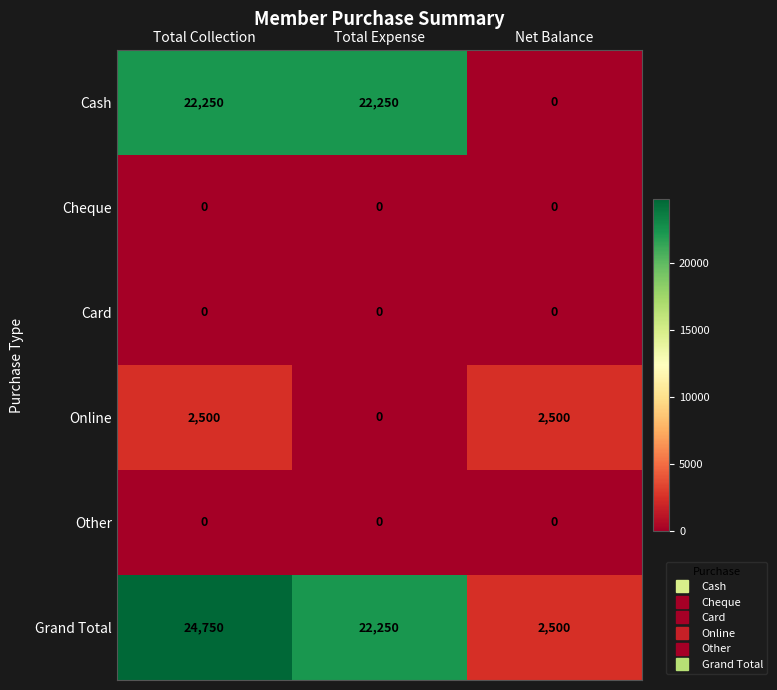

True or false: Grand Total has a value of 41167 at Total Collection.

False